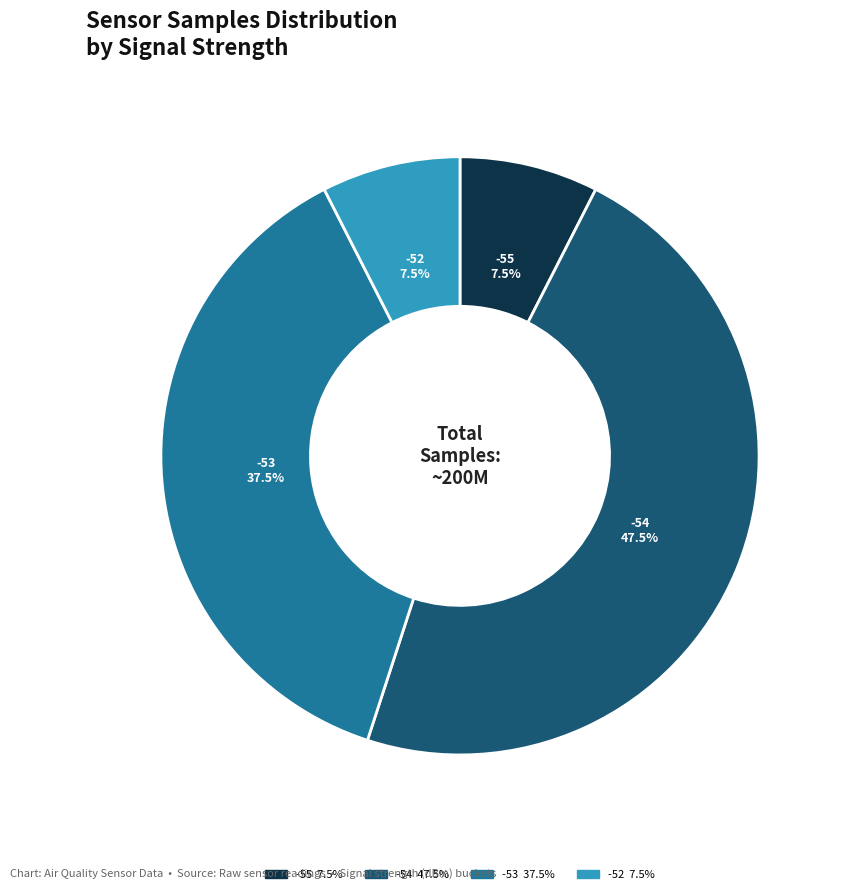

Is there any slice that represents more than half of the pie?

No